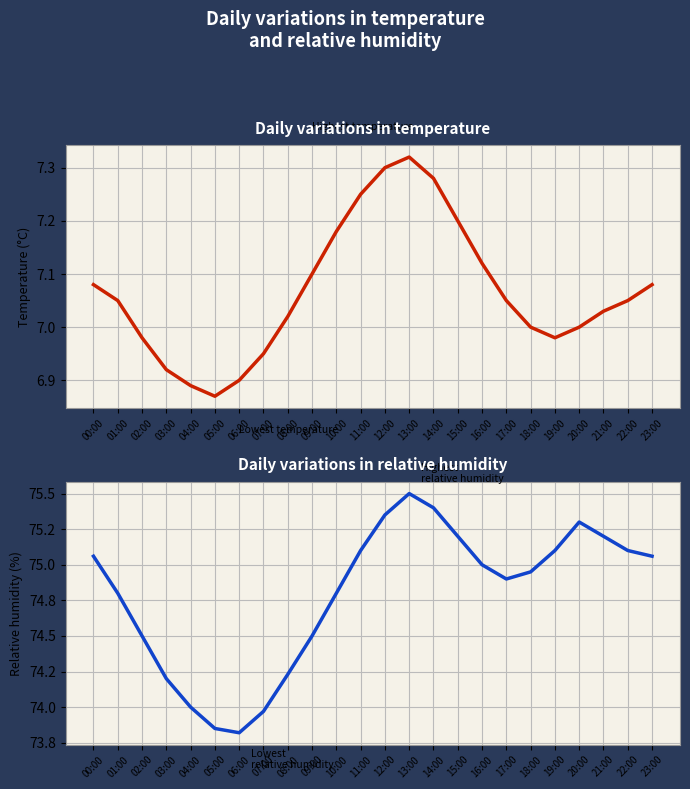

What is the greatest value displayed?

75.5